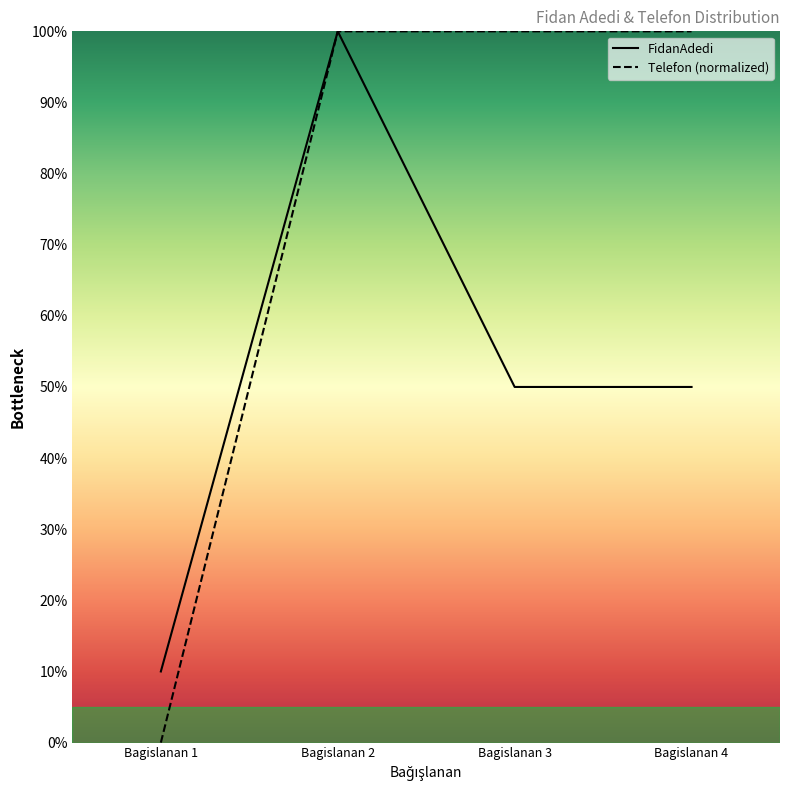

What is the difference between the maximum and minimum values in the FidanAdedi series?

90.0